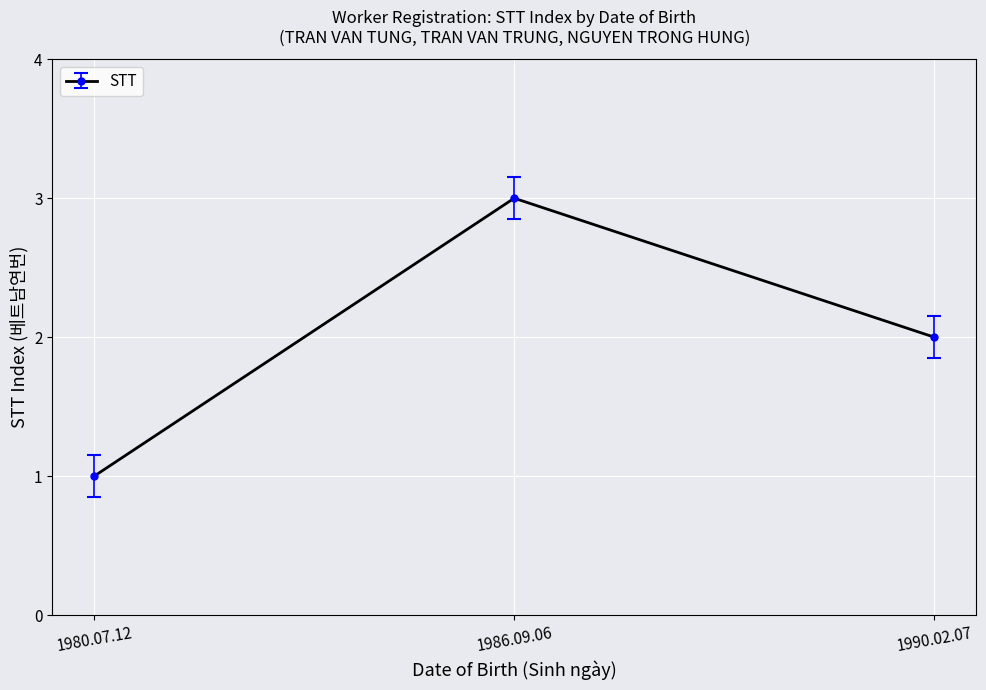

What is the average value?

2